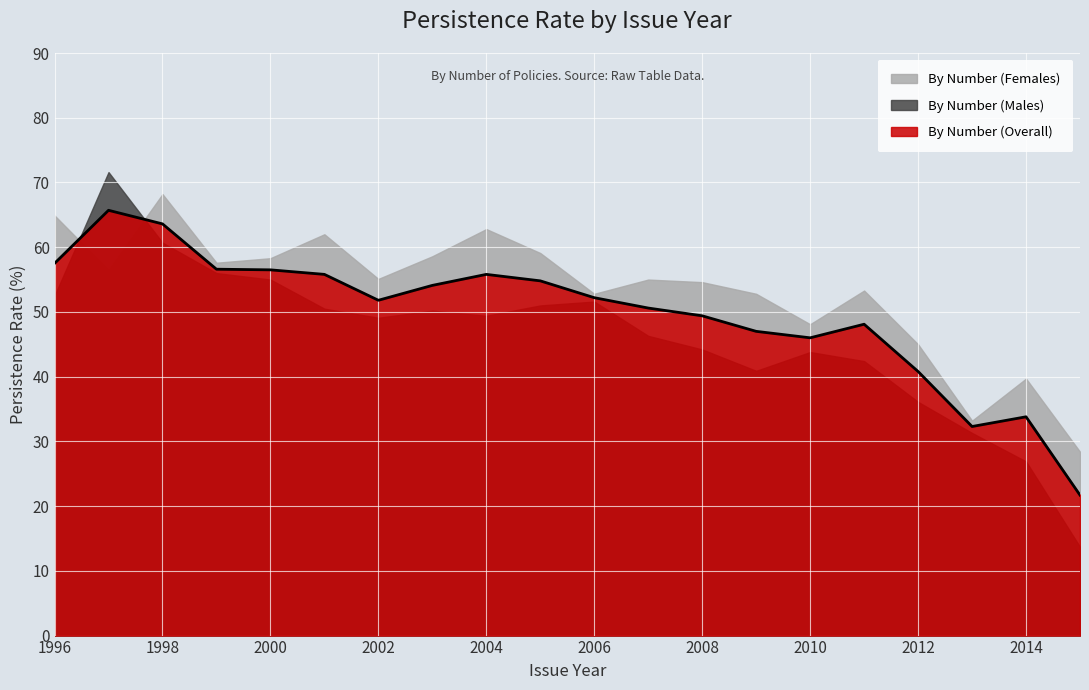

Between which two adjacent categories do By Number (Females) and By Number (Males) first intersect?

1996 and 1997